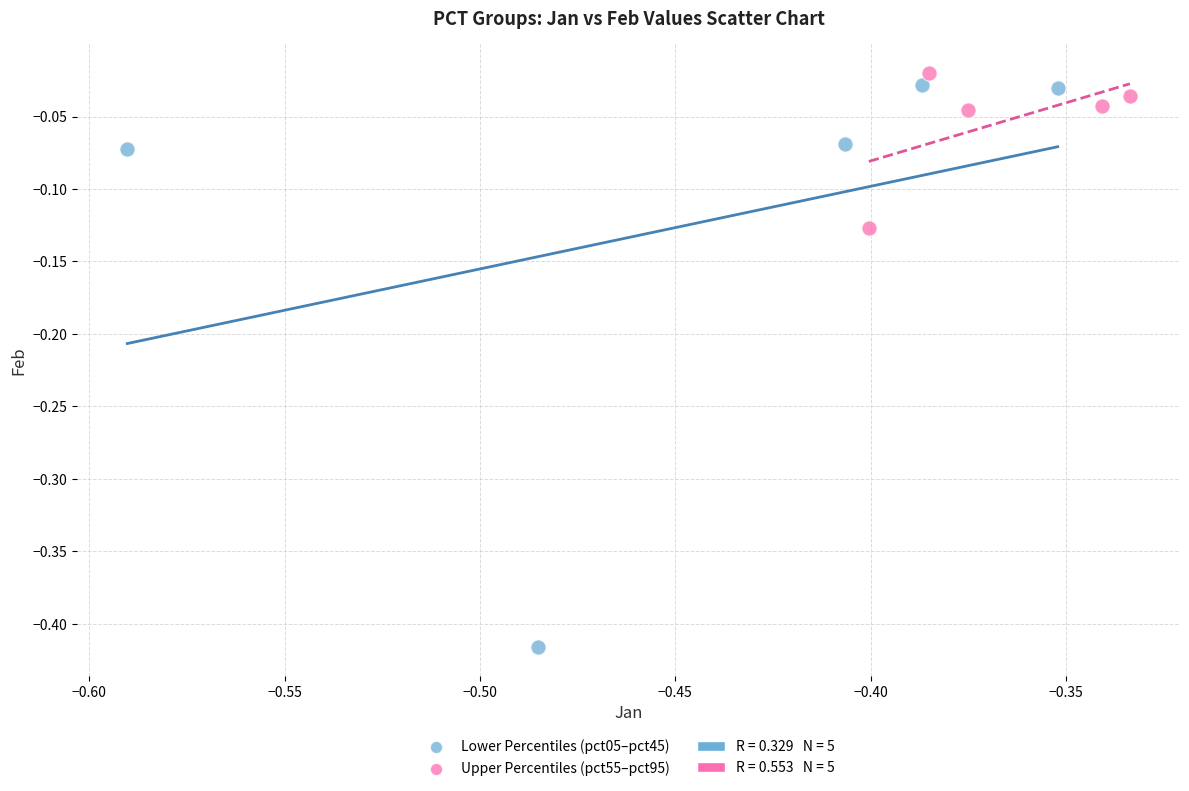

Which series has the largest Y range (max minus min)?

Lower Percentiles (pct05–pct45)